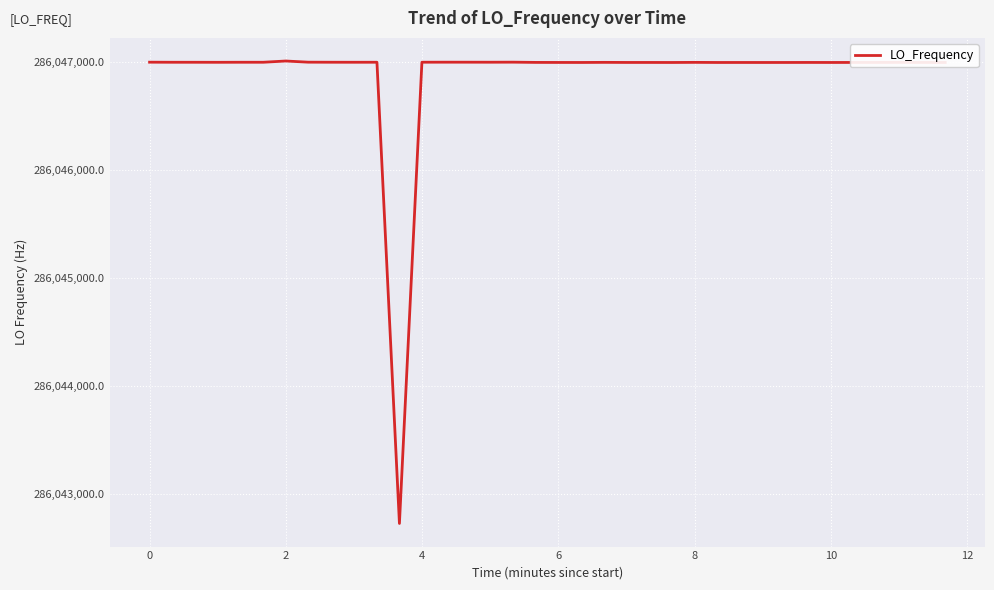

What is the smallest value displayed?

286042725.2